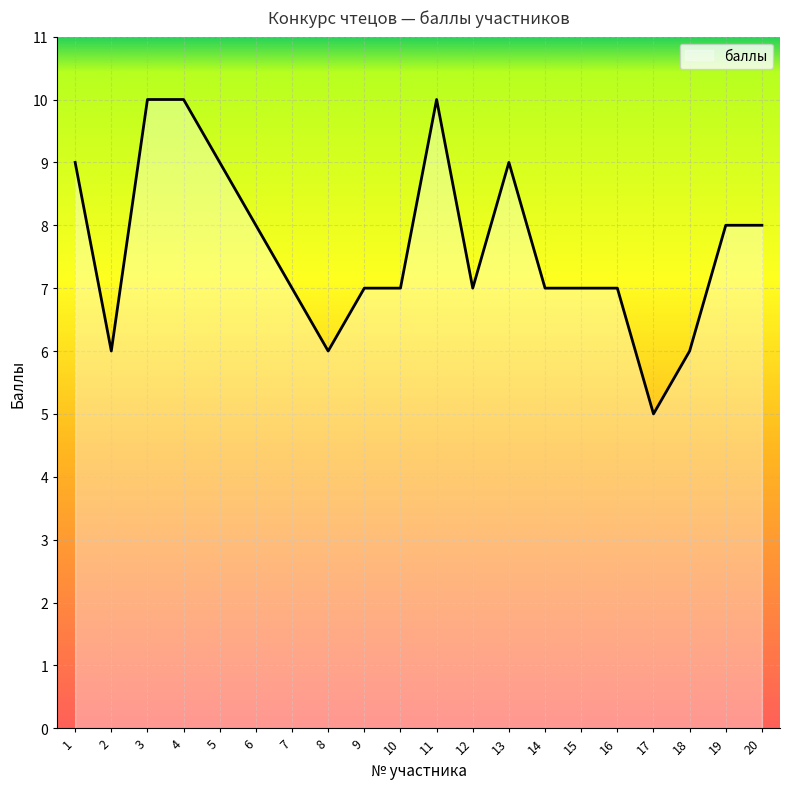

Count the number of data series in this chart.

1